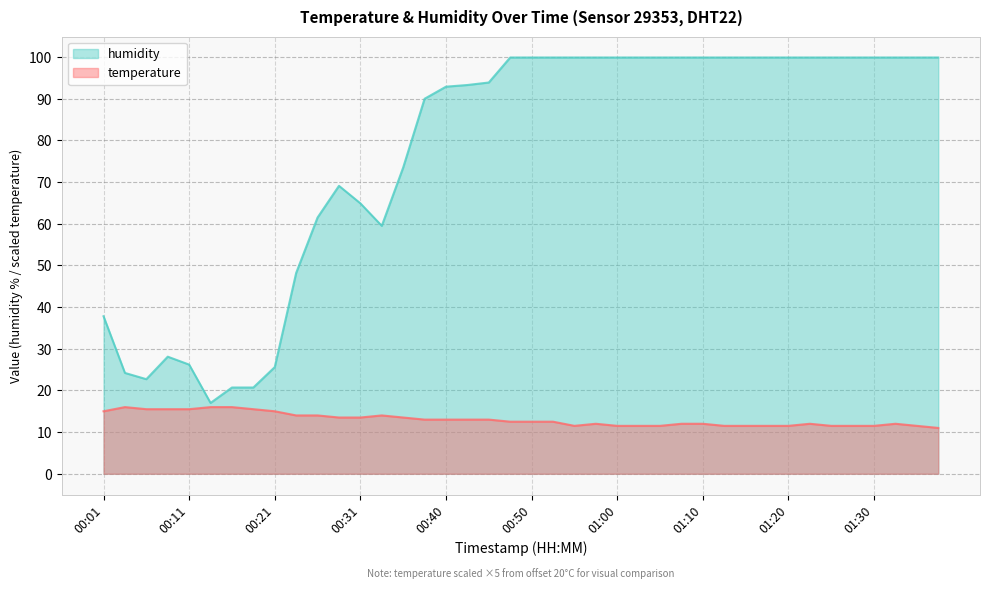

Which category has the lowest value across all series?

01:37